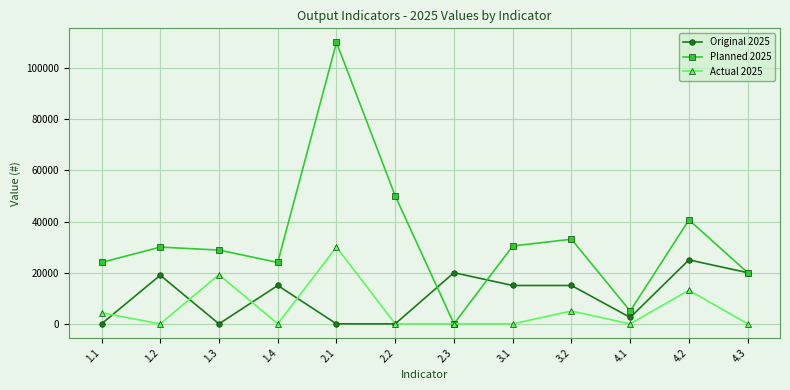

What is the maximum value for Original 2025?

25000